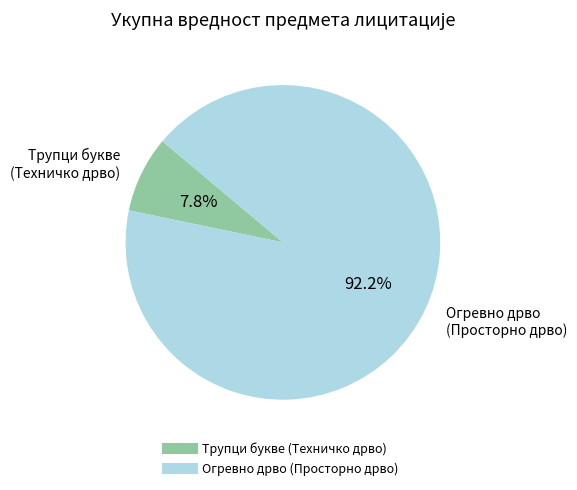

Is there a majority slice in this chart?

Yes